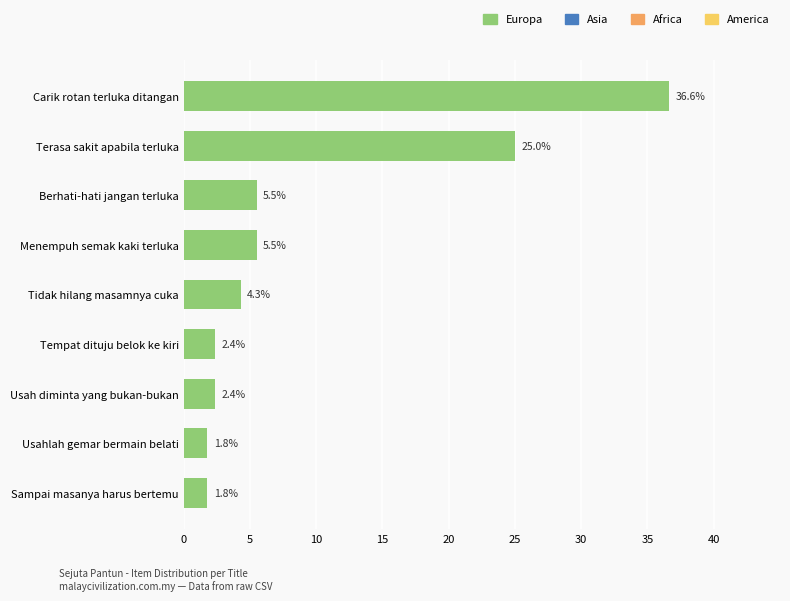

Are the bars grouped side by side (vs. stacked)?

No